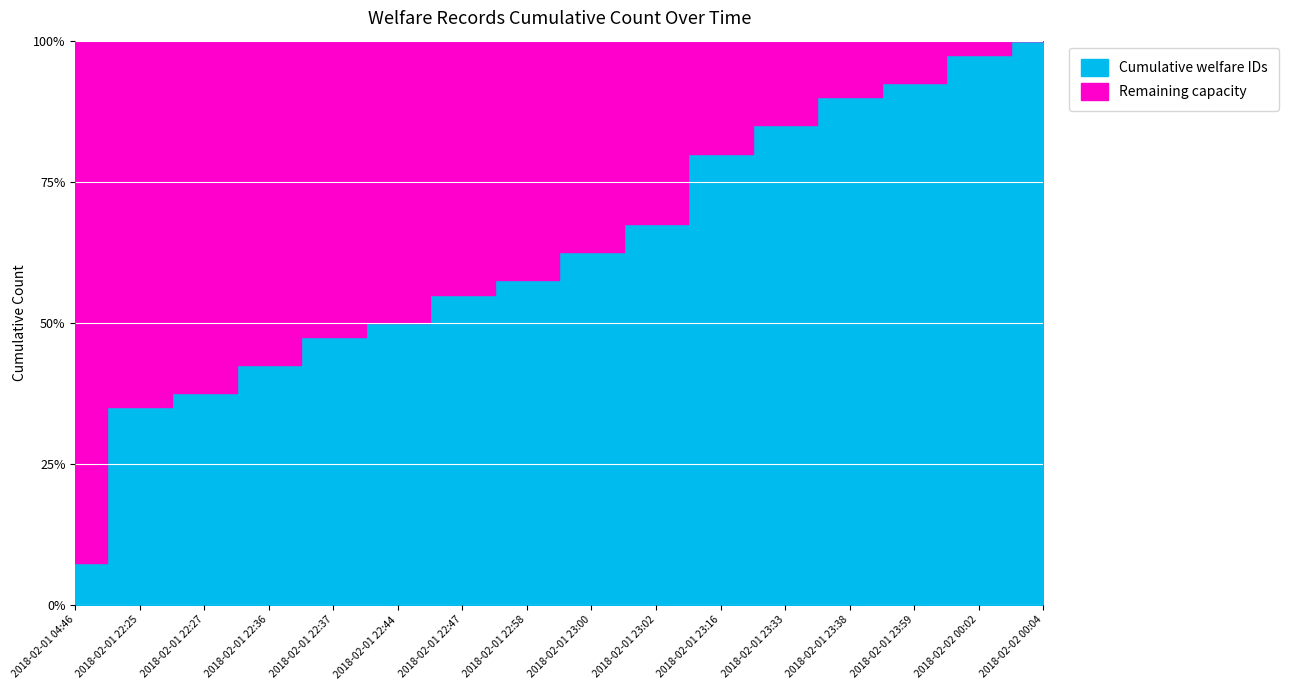

List the labels in order of value, smallest first.

2018-02-01 04:46, 2018-02-01 22:25, 2018-02-01 22:27, 2018-02-01 22:36, 2018-02-01 22:37, 2018-02-01 22:44, 2018-02-01 22:47, 2018-02-01 22:58, 2018-02-01 23:00, 2018-02-01 23:02, 2018-02-01 23:16, 2018-02-01 23:33, 2018-02-01 23:38, 2018-02-01 23:59, 2018-02-02 00:02, 2018-02-02 00:04